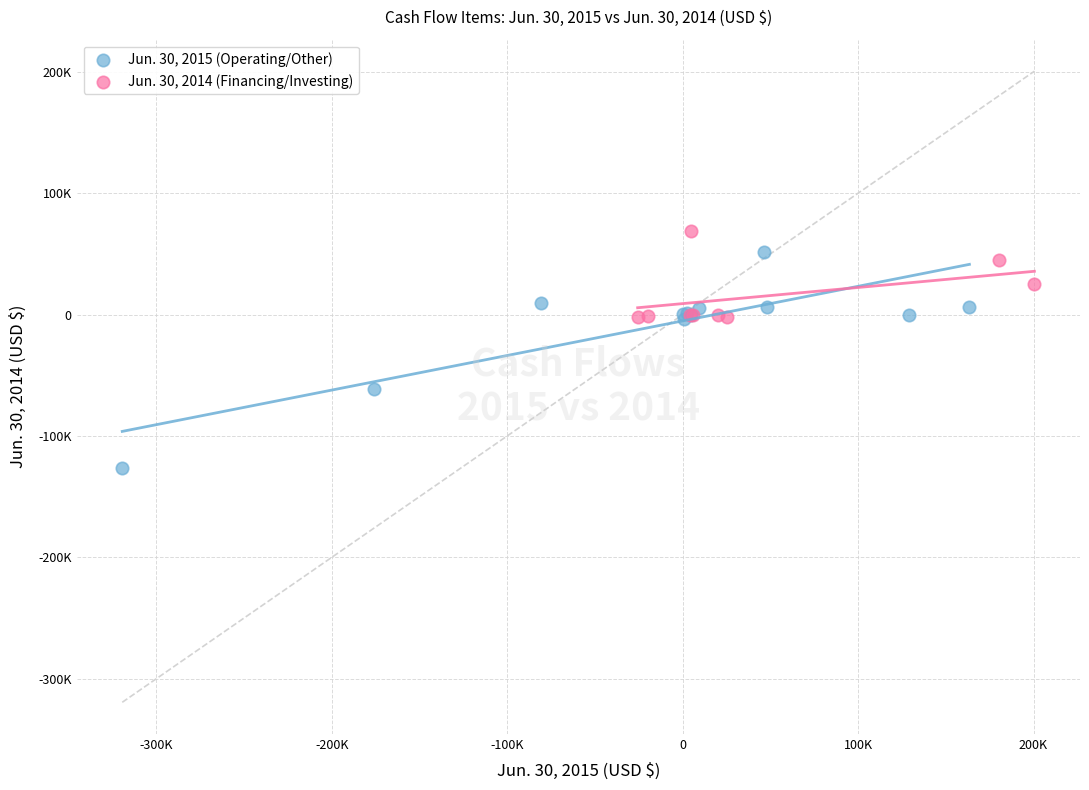

What are all the series names shown in the legend?

Jun. 30, 2015 (Operating/Other), Jun. 30, 2014 (Financing/Investing)